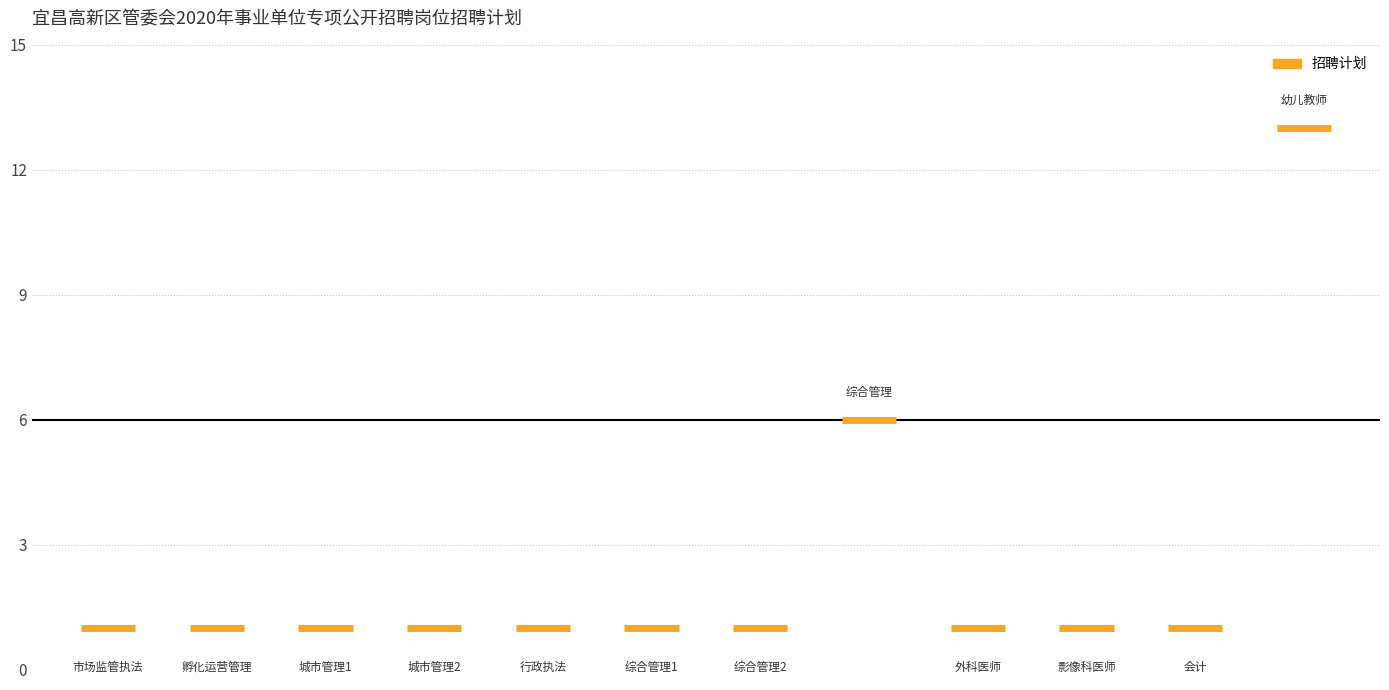

Where is the data nearest to the value 7?

综合管理